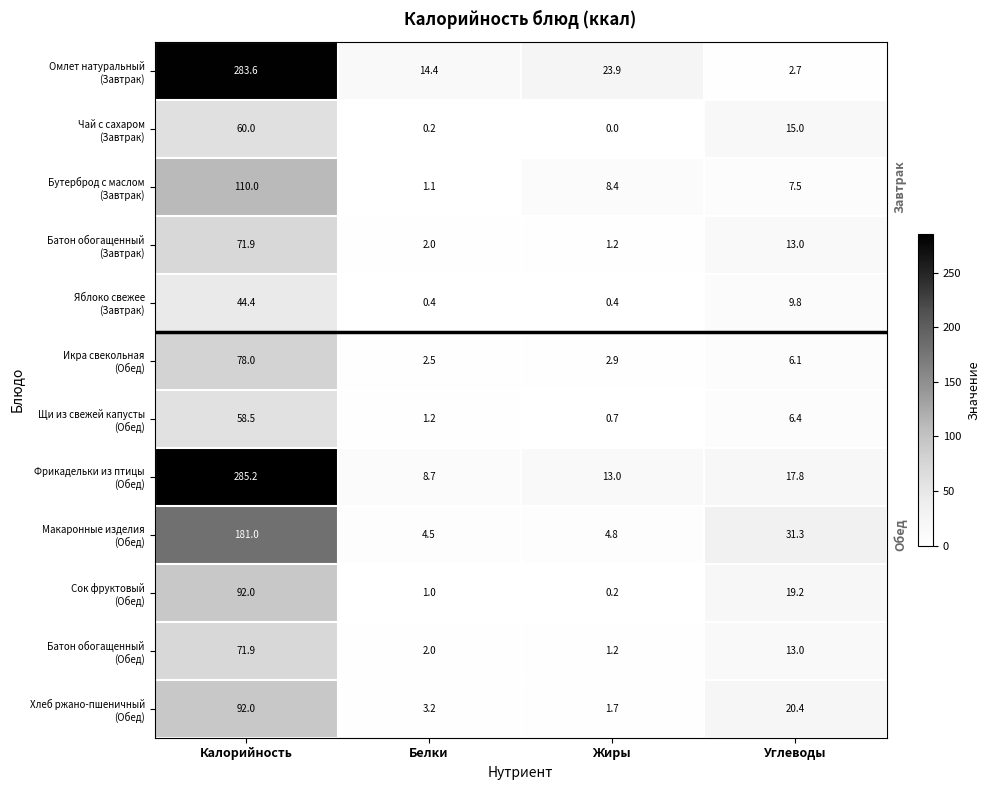

What is the spread (max minus min) of values at Жиры?

23.9